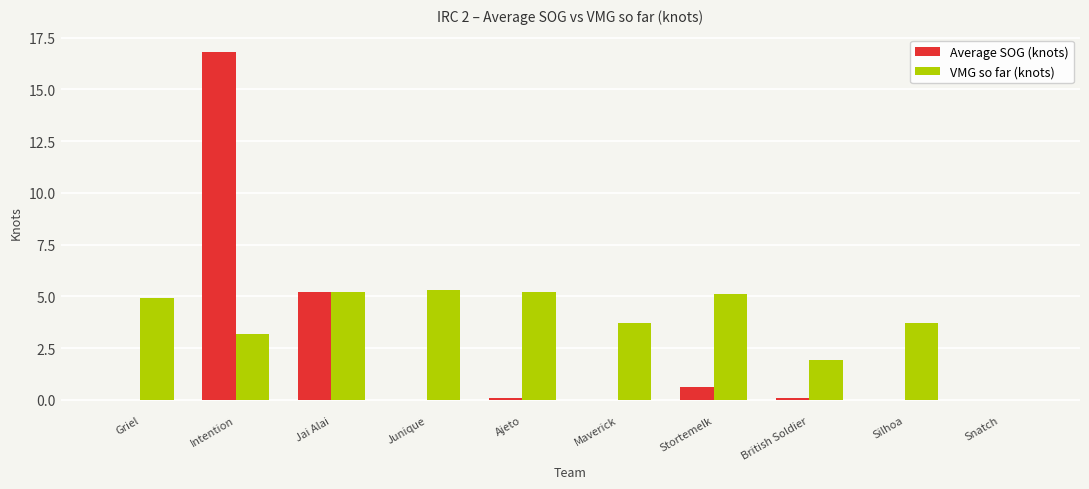

At which category does the chart reach its peak across all series?

Intention